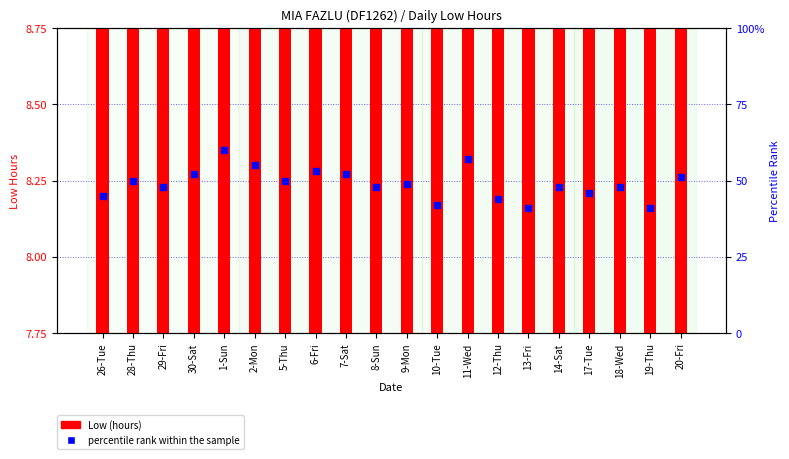

Is the value of percentile rank within the sample at 1-Sun greater than the value of Low (hours) at 7-Sat?

Yes